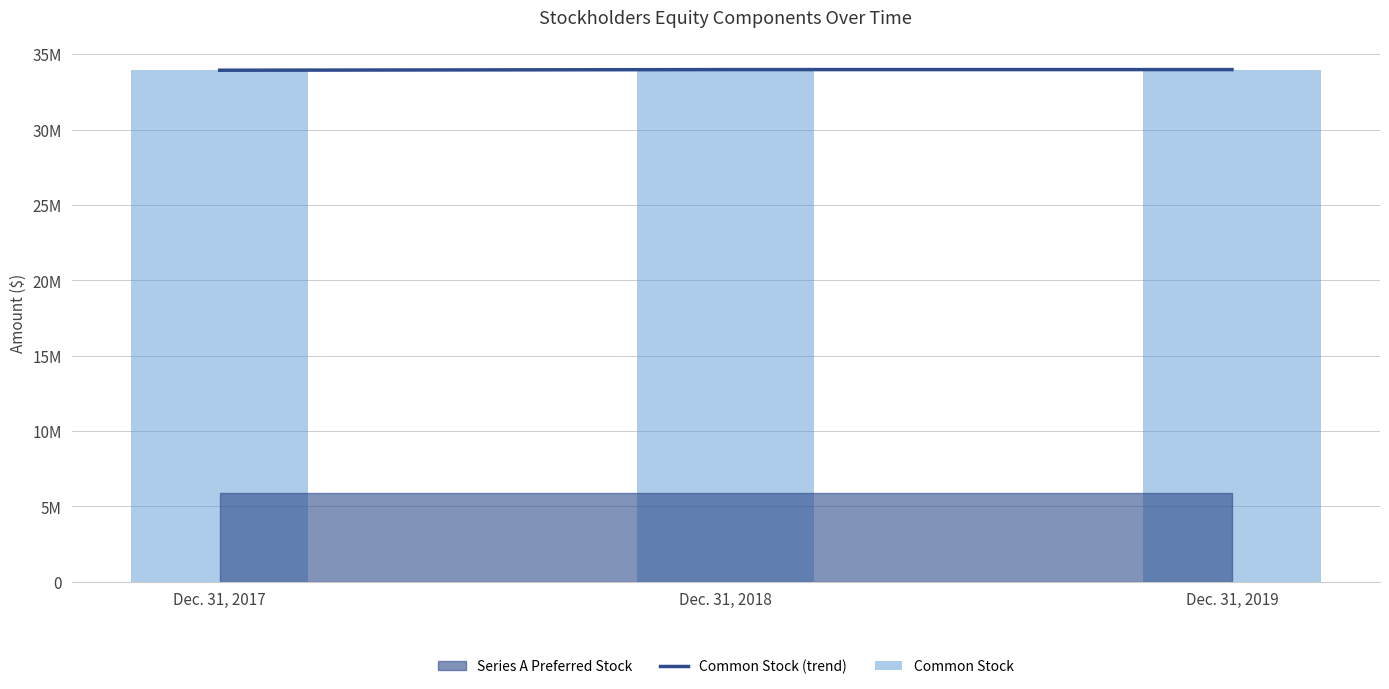

What is the value of the Common Stock (trend) bar at the 1st from the left?

33931997